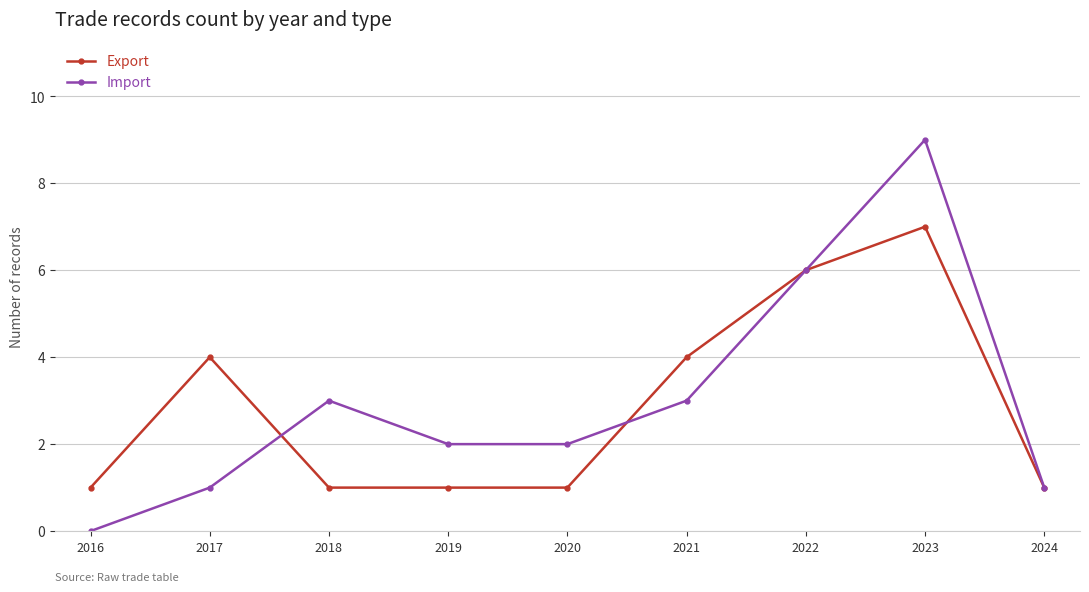

Does the chart have visible grid lines?

Yes